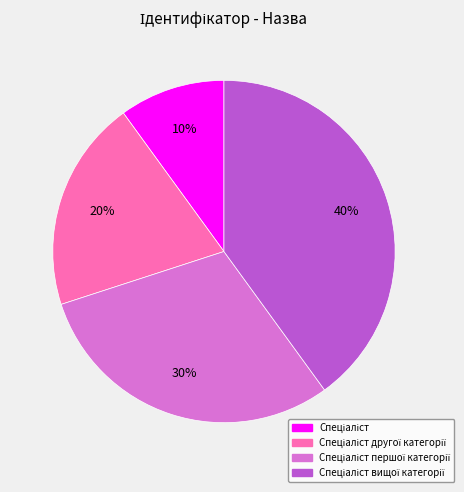

To the nearest percent, what is the average slice percentage?

25%